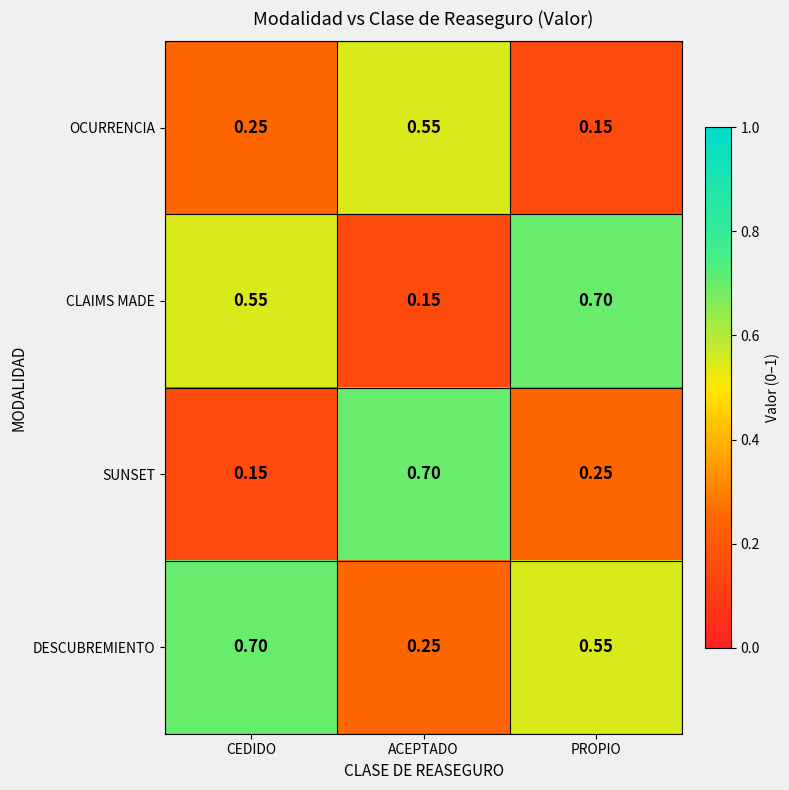

Where is OCURRENCIA nearest to the value 0?

PROPIO